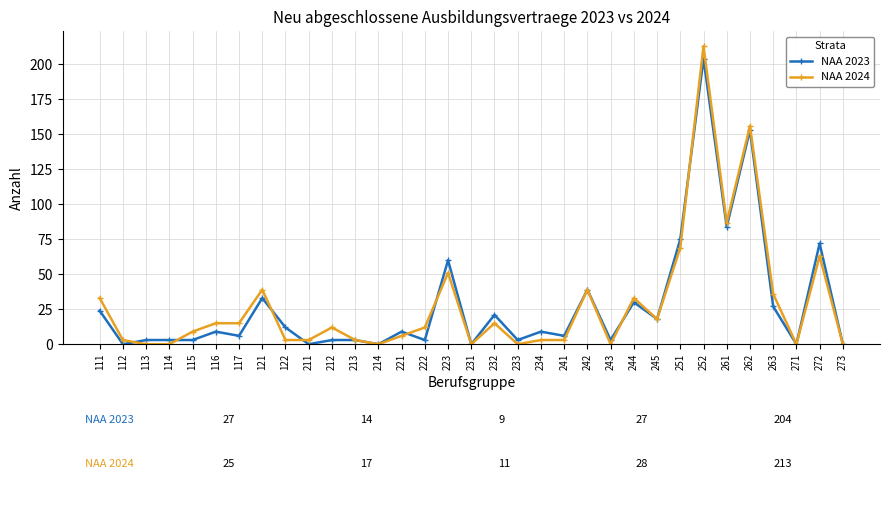

The value of NAA 2024 at 111 is 17. True or false?

False